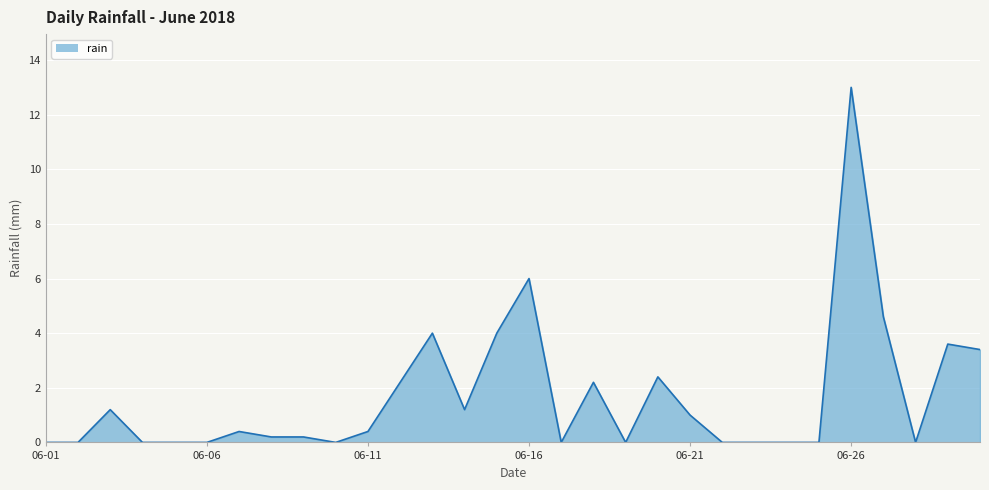

Does the chart display data point markers on the line(s)?

No